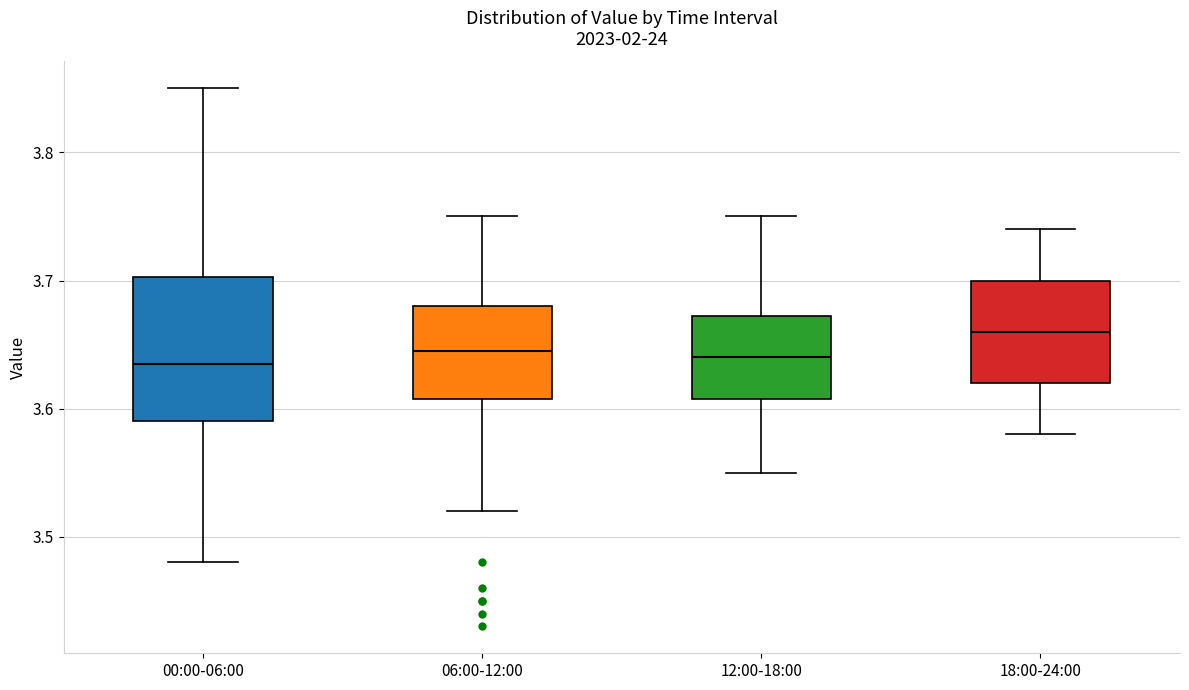

Reading left to right, transcribe this box plot: for each box, give where its median line is, the range the box spans, and where its two whiskers end, as read against the y-axis. The values are not printed on the chart, so give them approximately, as read against the axis.

00:00-06:00: median 3.64, box 3.59 to 3.70, whiskers 3.48 to 3.85
06:00-12:00: median 3.65, box 3.61 to 3.68, whiskers 3.52 to 3.75
12:00-18:00: median 3.64, box 3.61 to 3.67, whiskers 3.55 to 3.75
18:00-24:00: median 3.66, box 3.62 to 3.70, whiskers 3.58 to 3.74